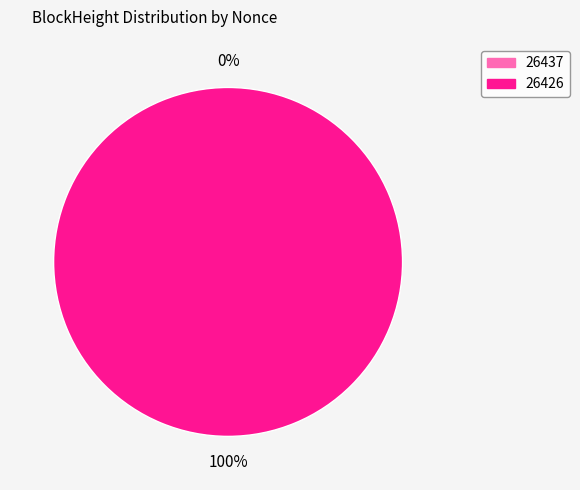

How many segments does this pie chart have?

2